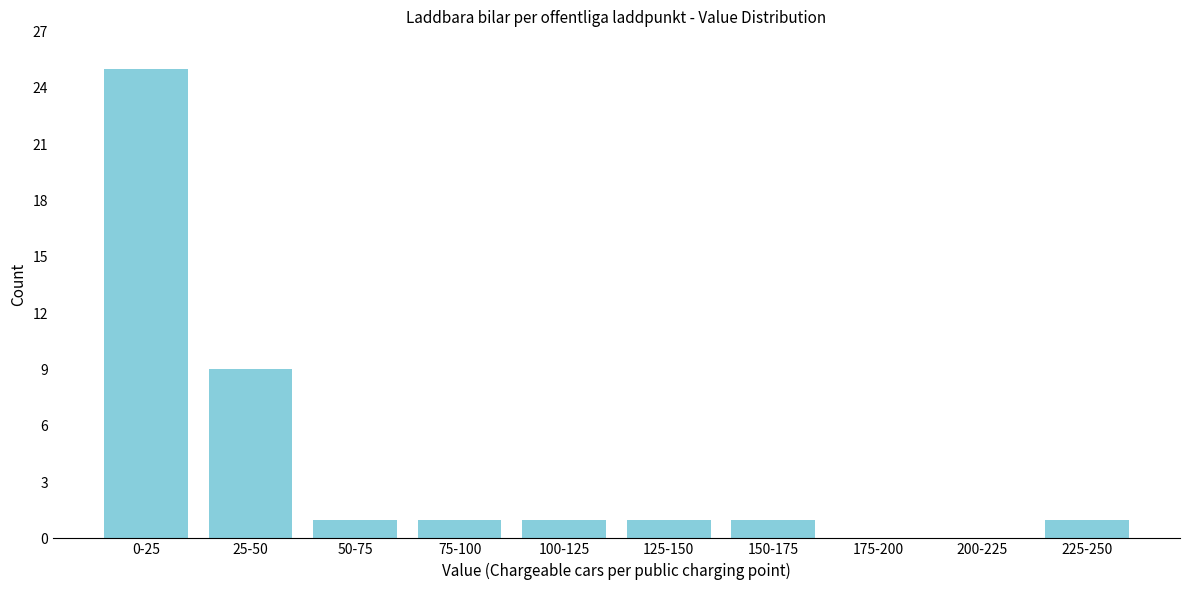

Reading right to left, extract all data points from this chart.

225-250=1	200-225=0	175-200=0	150-175=1	125-150=1	100-125=1	75-100=1	50-75=1	25-50=9	0-25=25